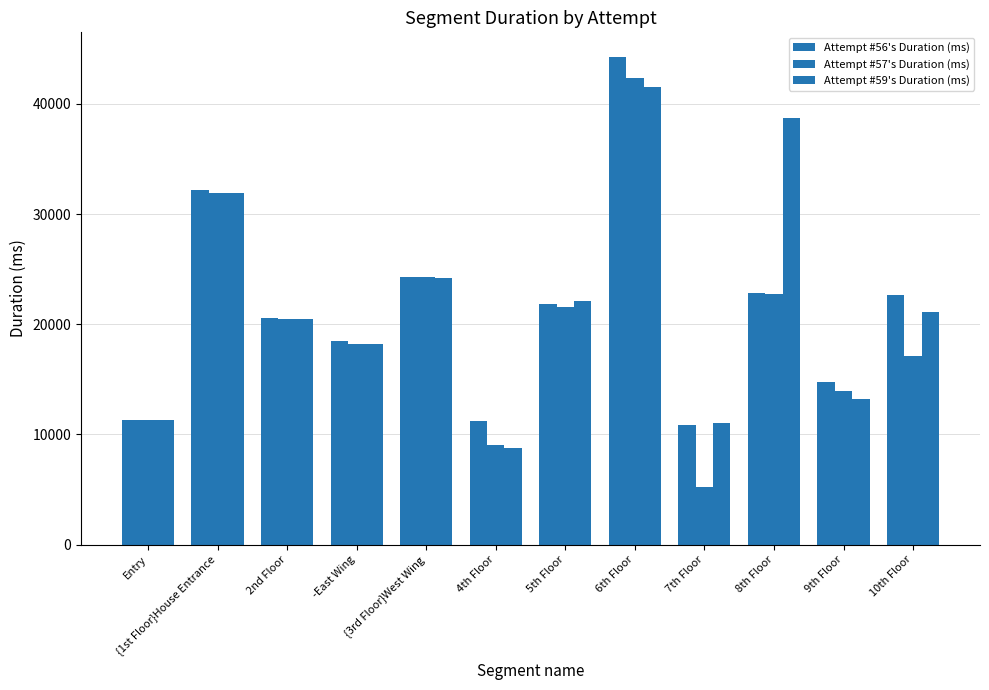

How many bars are there in total?

36